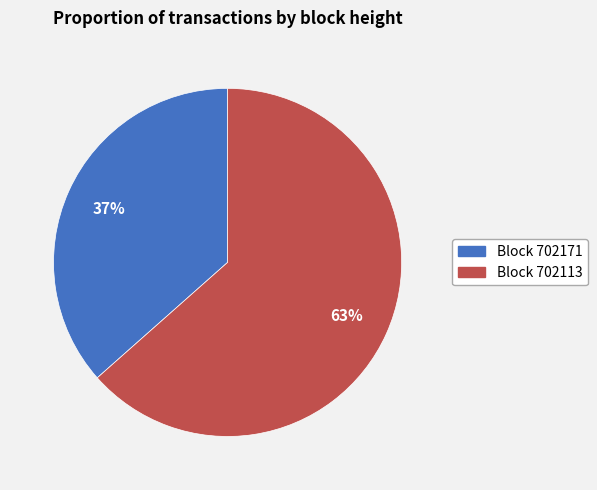

What is the ratio of the value at Block 702113 to the value at Block 702171?

1.7